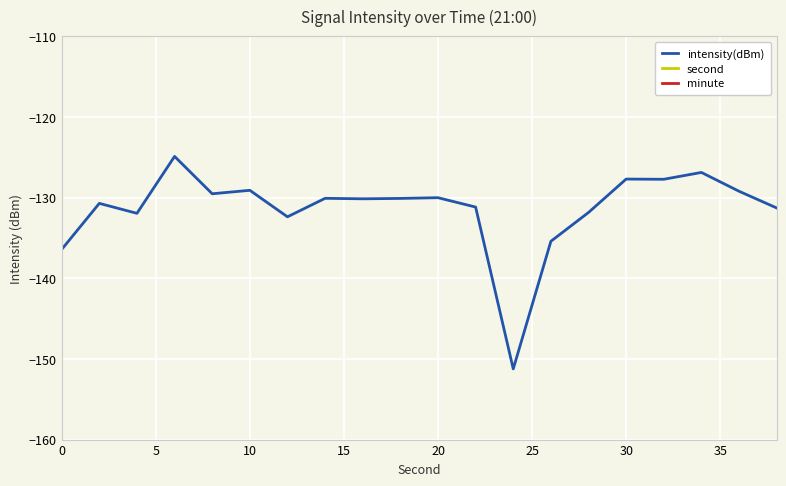

Is it true that intensity(dBm) equals -129.1 at 10?

True